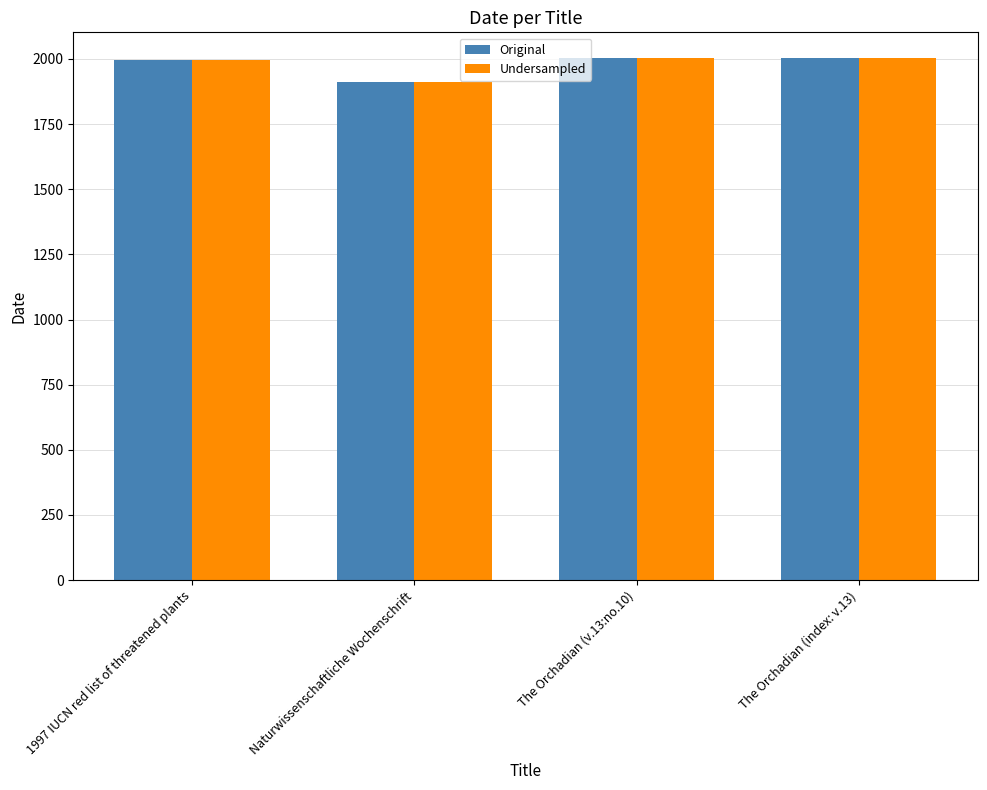

At how many categories does at least one series exceed 1931?

3